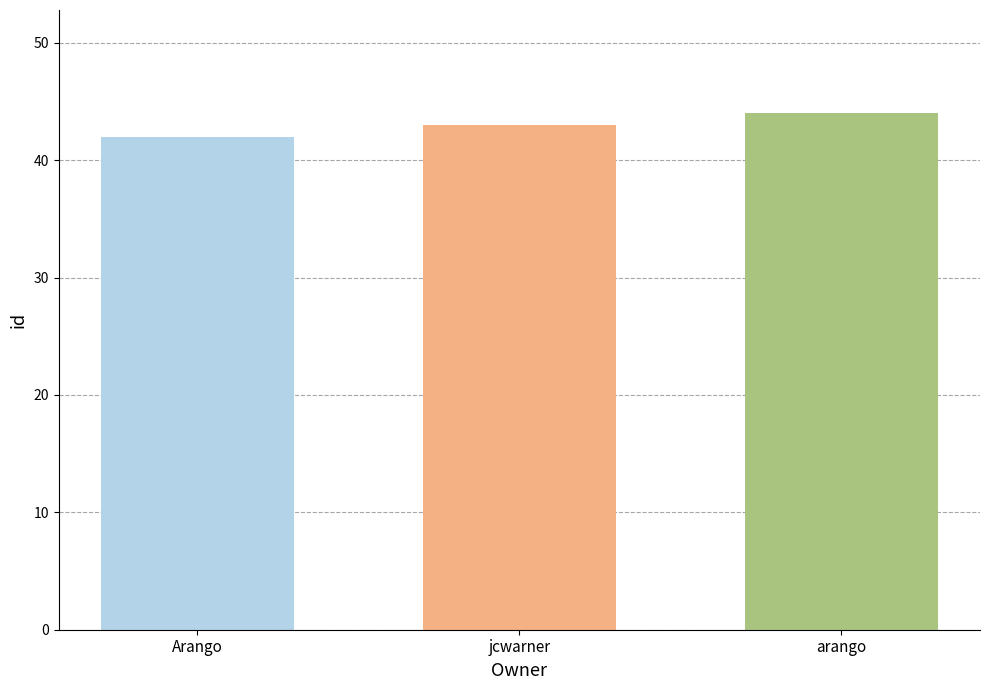

What is the smallest value displayed?

42